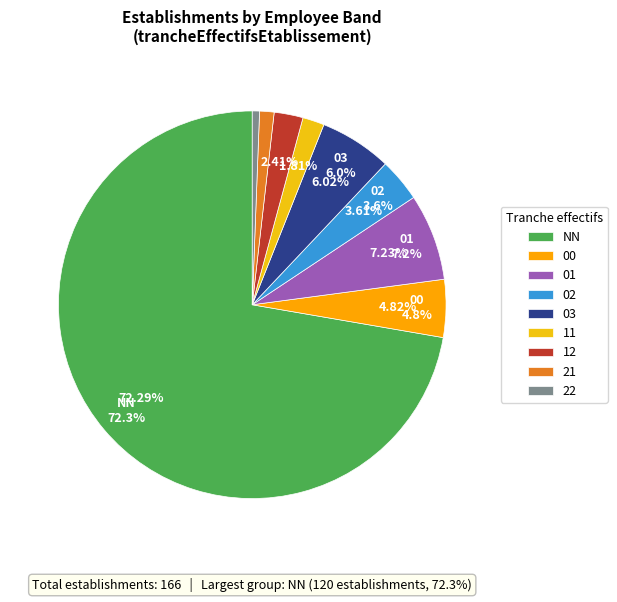

Which category has the biggest portion of the pie?

NN